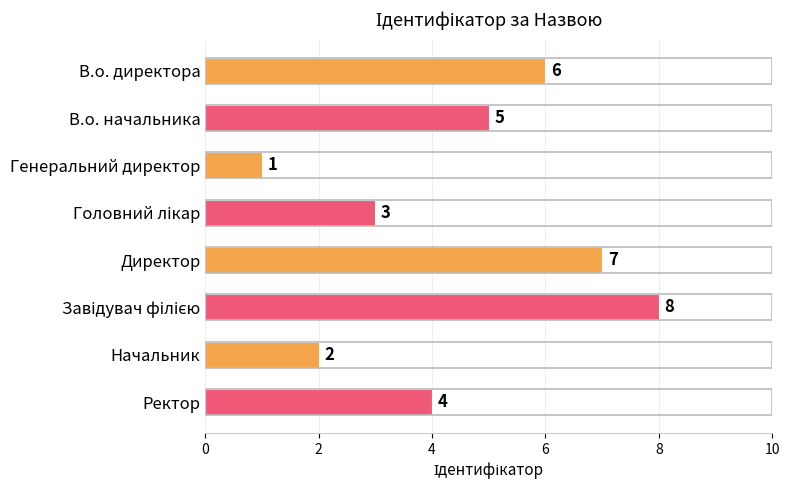

Does the chart contain stacked bars?

No